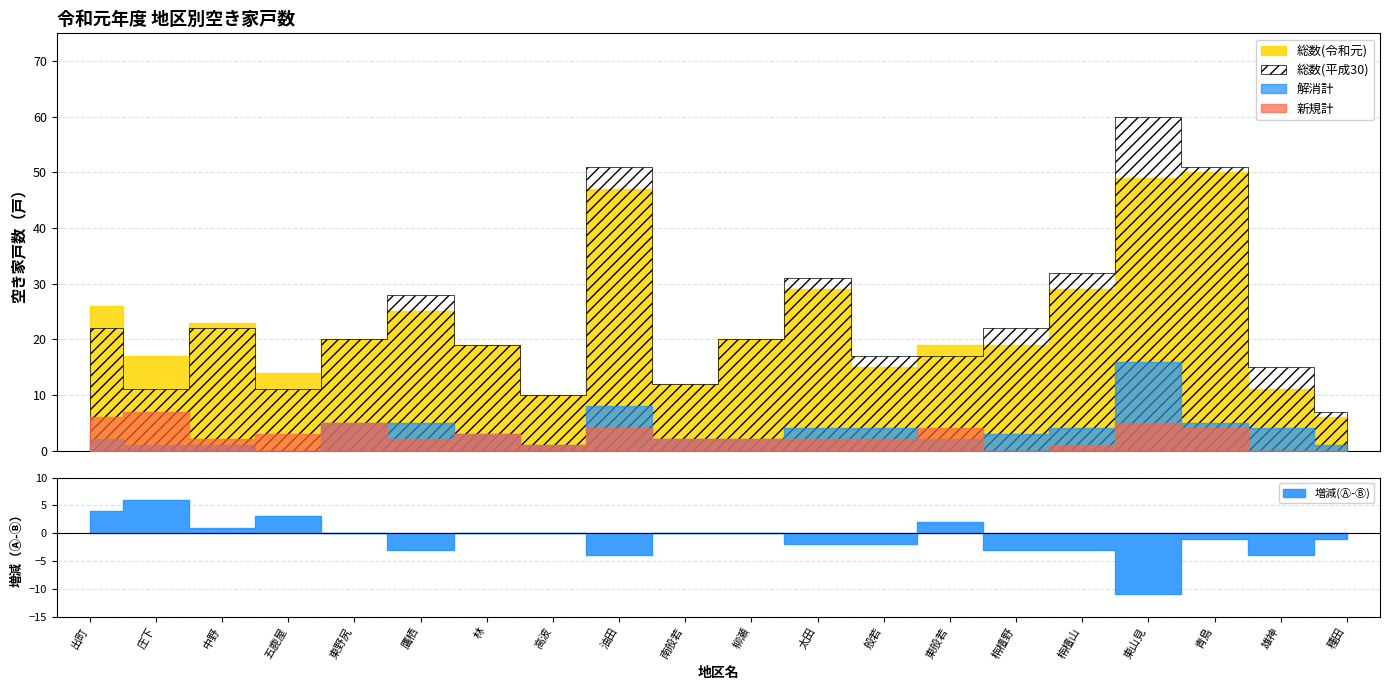

In 総数(令和元), how many points are higher than both neighbors (excluding endpoints)?

5